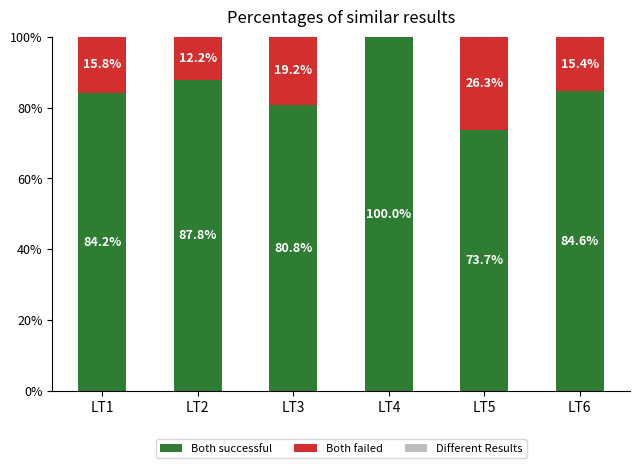

What is the total value across all series at LT1?

100.0